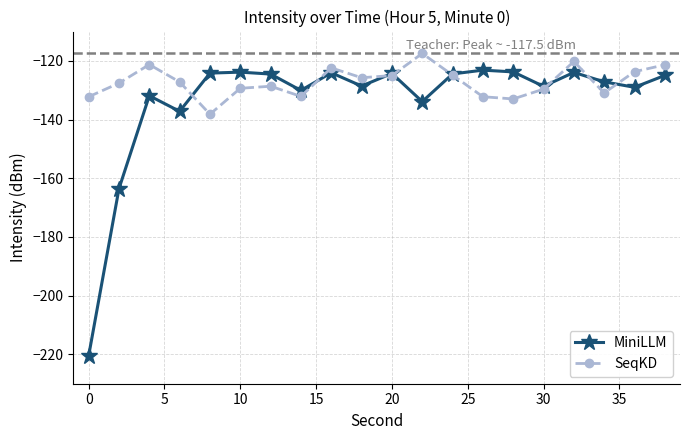

What is the highest value of the SeqKD series?

-117.5